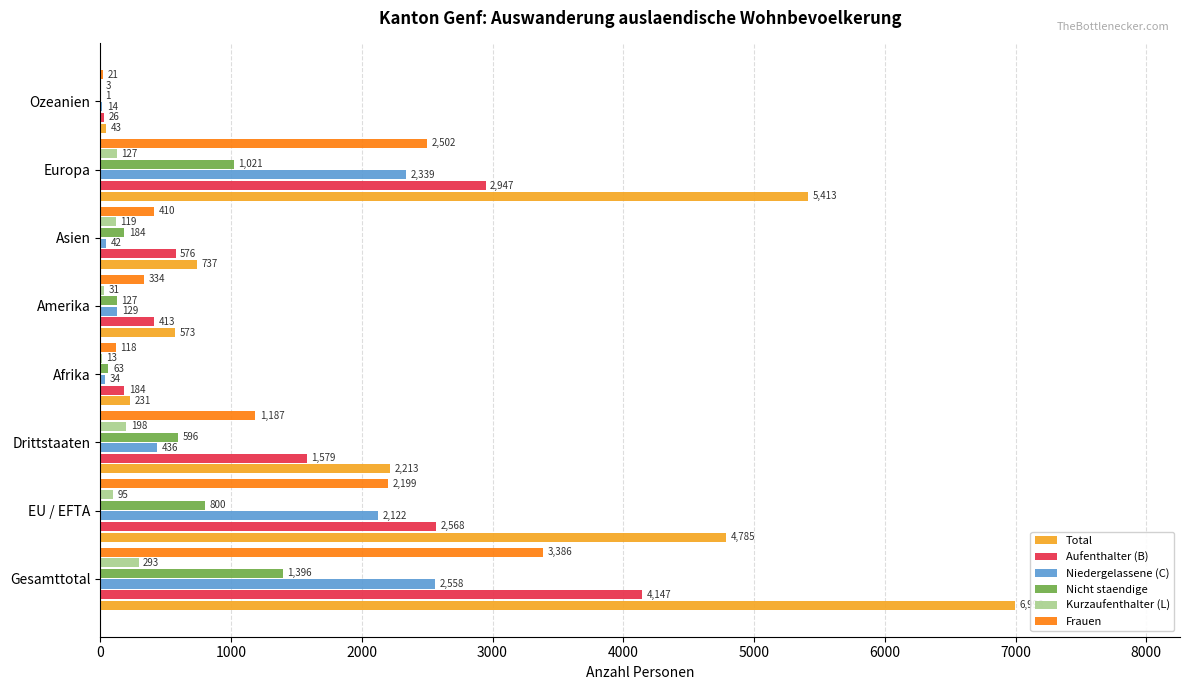

True or false: Aufenthalter (B) has a value of 763 at Drittstaaten.

False